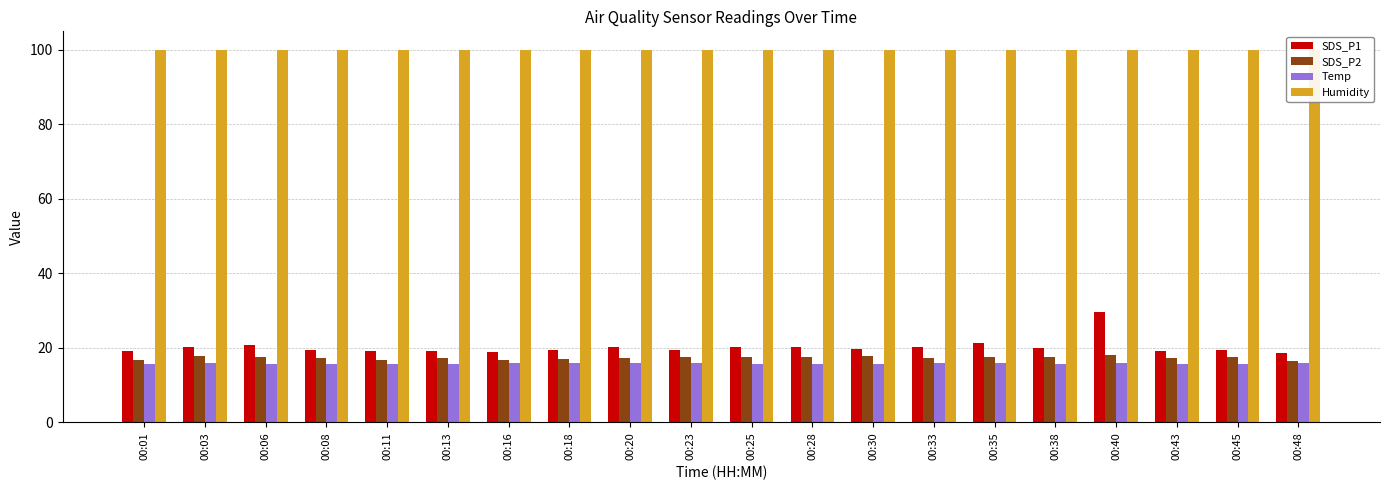

Which series has the largest total across all categories?

Humidity